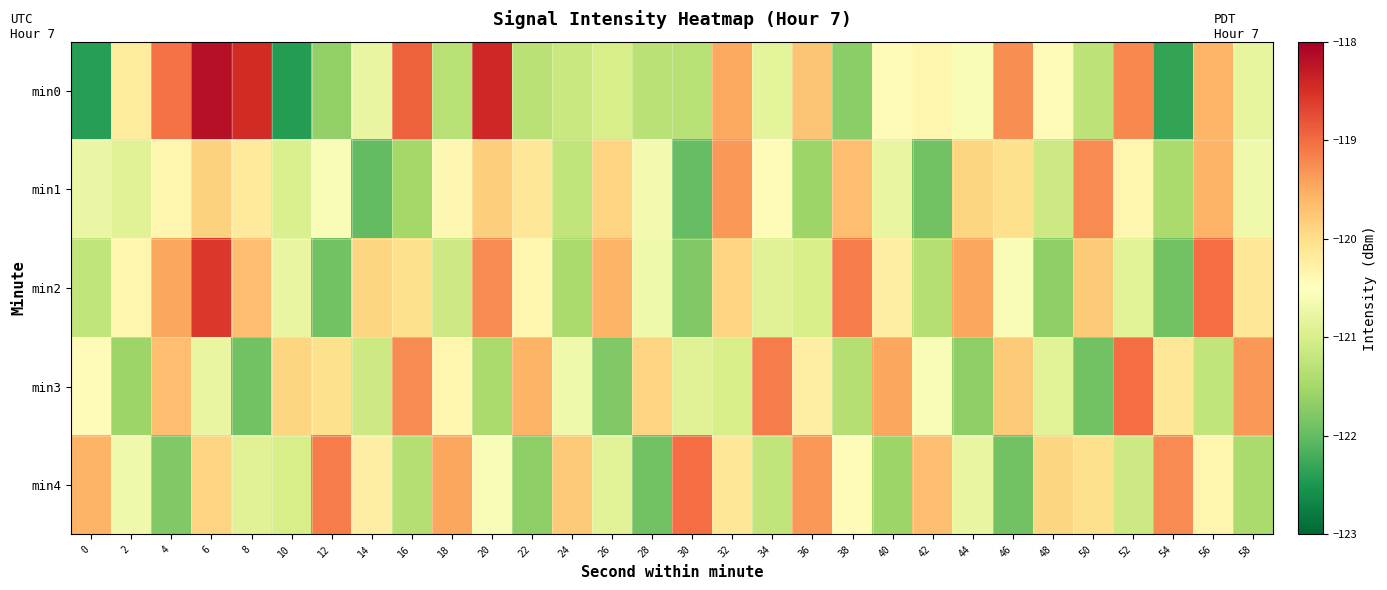

Which series changed the most between 8 and 18?

min0